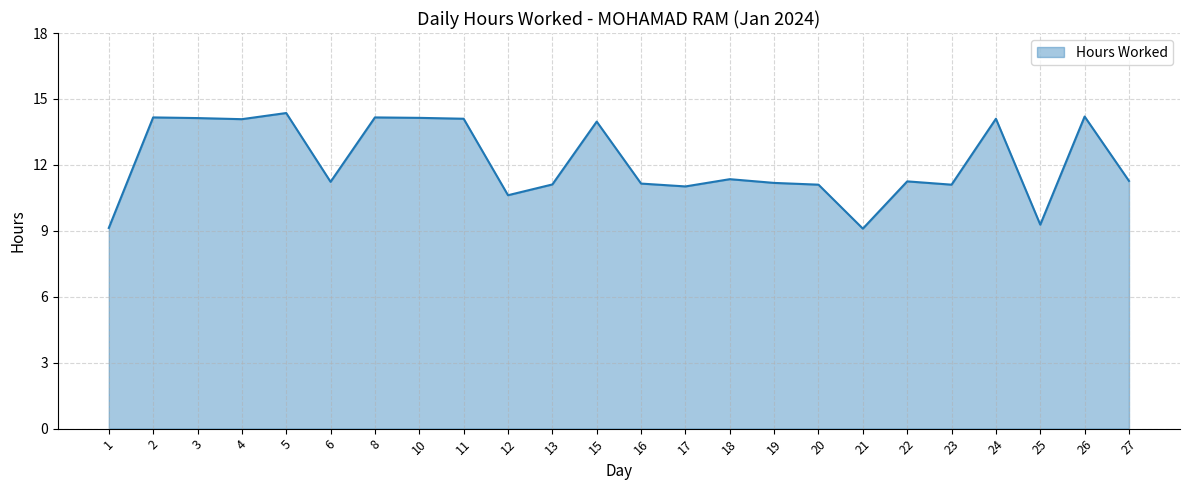

Between 19 and 15, which is larger?

15